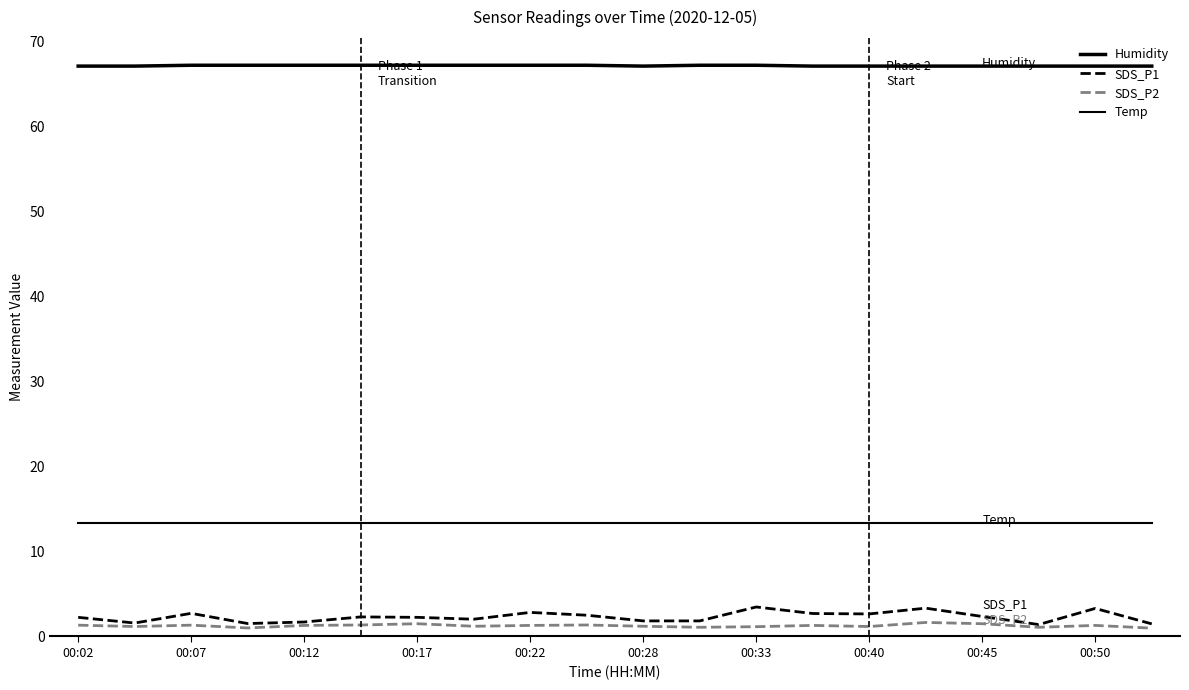

How many lines are shown in the chart?

4